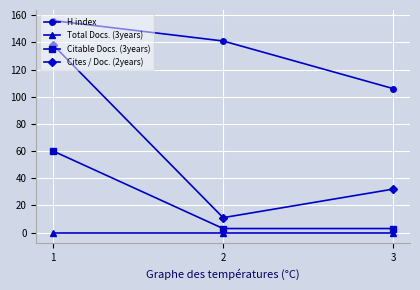

At how many categories does at least one series exceed 133?

2